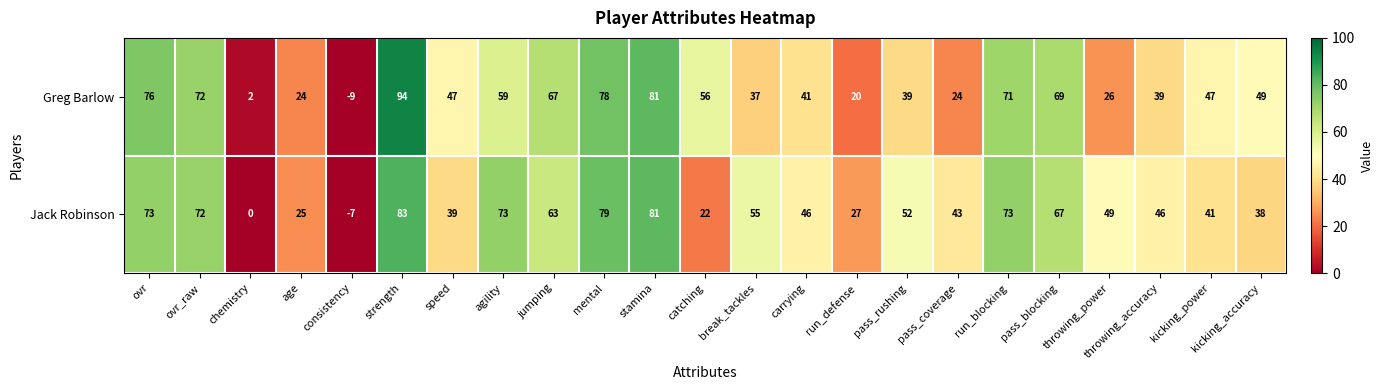

Read the Greg Barlow value at ovr.

76